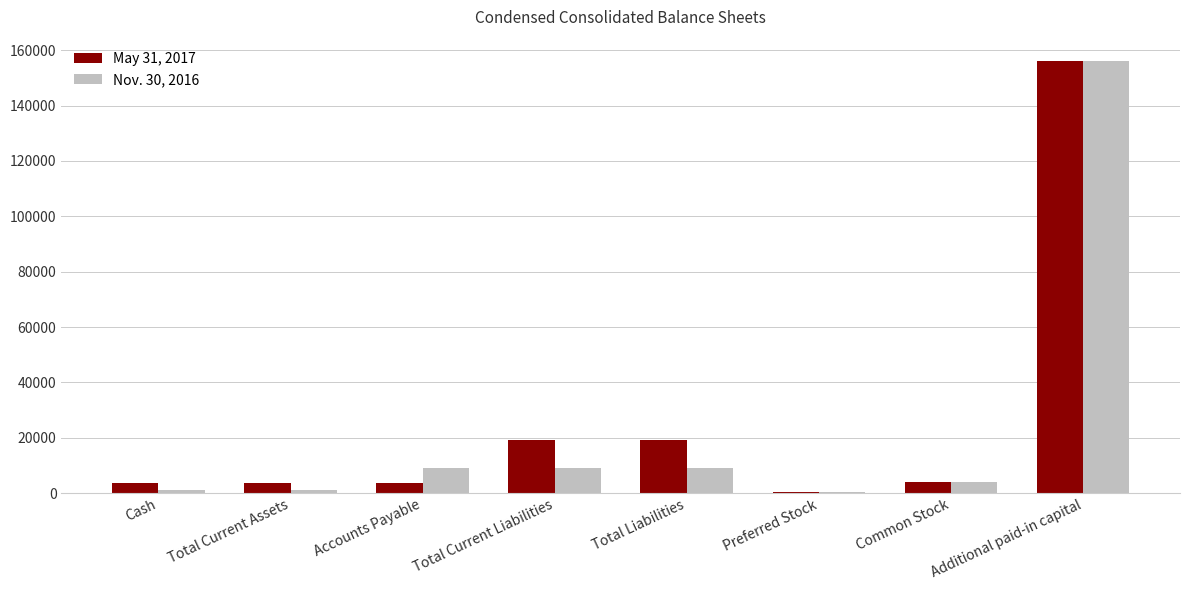

Between Cash and Accounts Payable, which series saw the biggest shift?

Nov. 30, 2016